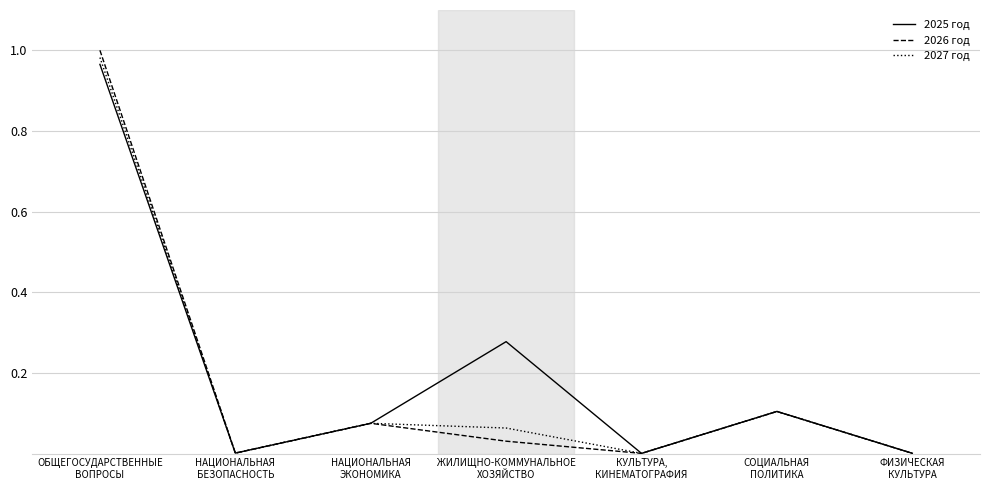

What are all the series names shown in the legend?

2025 год, 2026 год, 2027 год